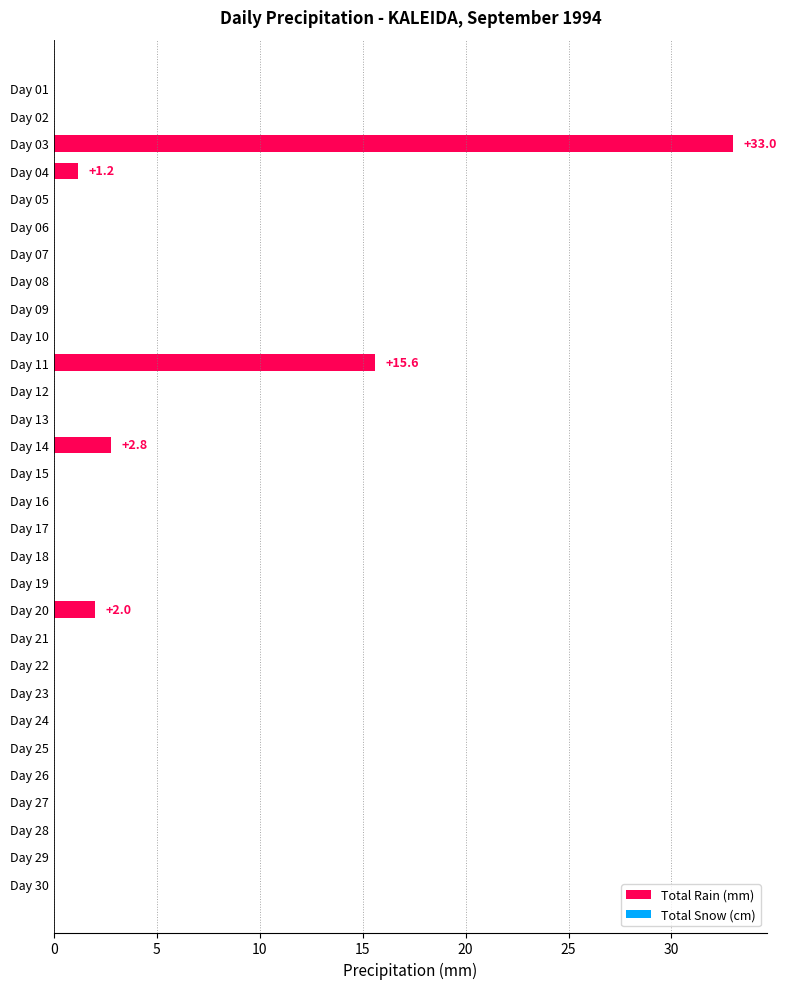

How many distinct data groups are displayed?

1